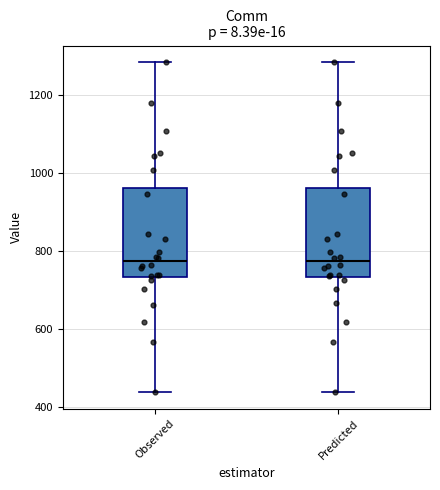

Where does the lower whisker of the box for Observed end on the y-axis? The values are not printed on the chart, so give them approximately, as read against the axis.

440